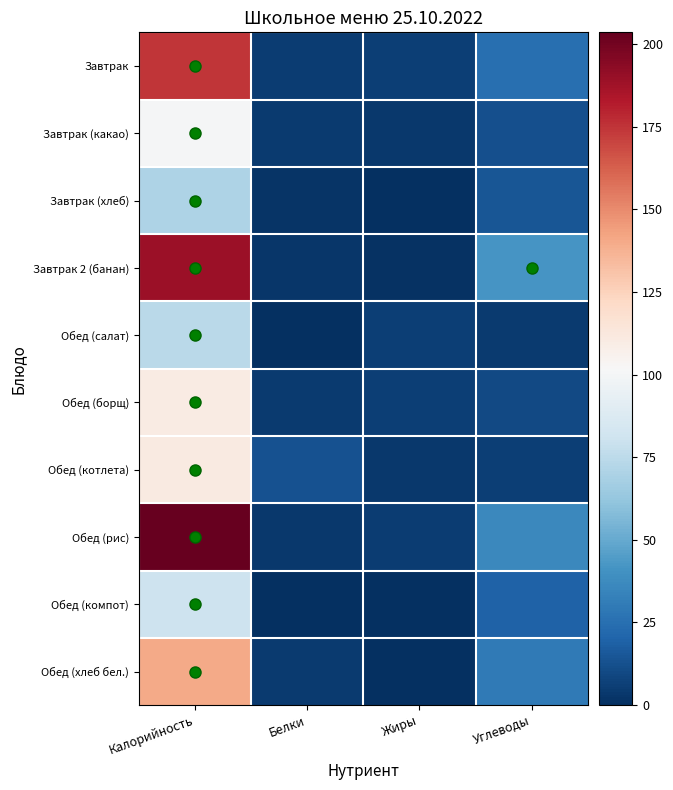

Reading left to right, transcribe all the data shown in this chart.

Завтрак: Калорийность=174.2	Белки=5.3	Жиры=5.7	Углеводы=25.3
Завтрак (какао): Калорийность=100.4	Белки=4.7	Жиры=3.5	Углеводы=12.5
Завтрак (хлеб): Калорийность=70.3	Белки=2.3	Жиры=0.2	Углеводы=14.8
Завтрак 2 (банан): Калорийность=189.0	Белки=3.0	Жиры=1.0	Углеводы=42.0
Обед (салат): Калорийность=74.3	Белки=0.5	Жиры=6.1	Углеводы=4.3
Обед (борщ): Калорийность=110.4	Белки=4.7	Жиры=5.7	Углеводы=10.1
Обед (котлета): Калорийность=110.9	Белки=12.9	Жиры=3.9	Углеводы=6.1
Обед (рис): Калорийность=203.5	Белки=3.6	Жиры=4.8	Углеводы=36.4
Обед (компот): Калорийность=81.0	Белки=0.5	Жиры=0.0	Углеводы=19.8
Обед (хлеб бел.): Калорийность=140.6	Белки=4.6	Жиры=0.5	Углеводы=29.5